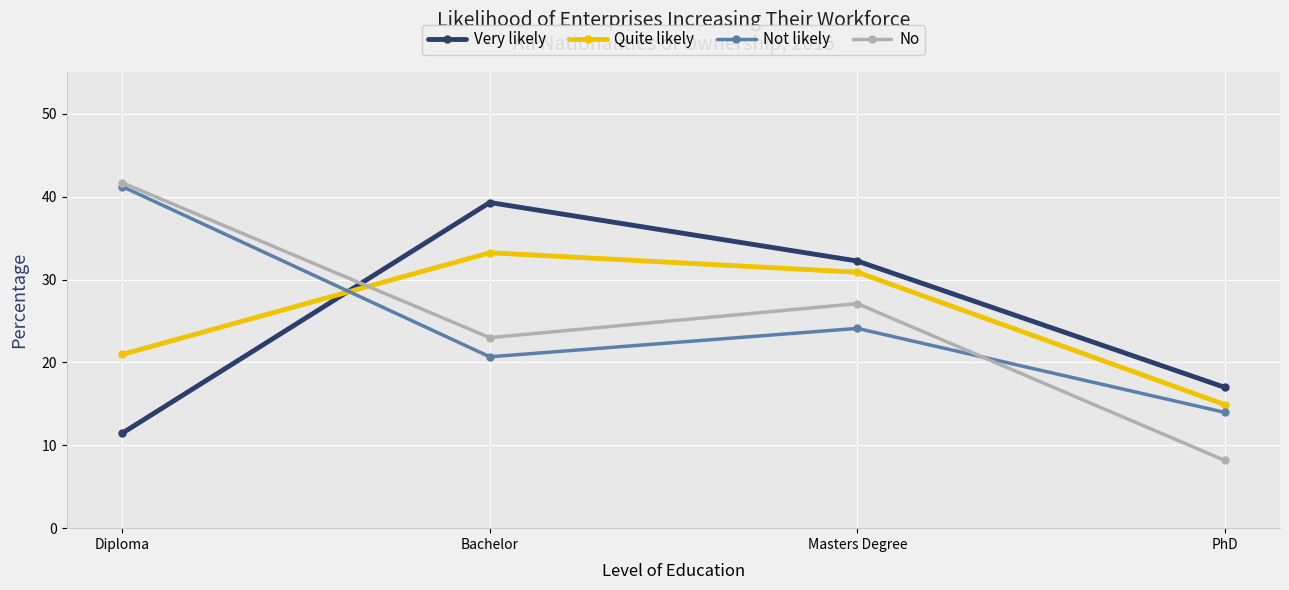

In Very likely, how many points are higher than both neighbors (excluding endpoints)?

1